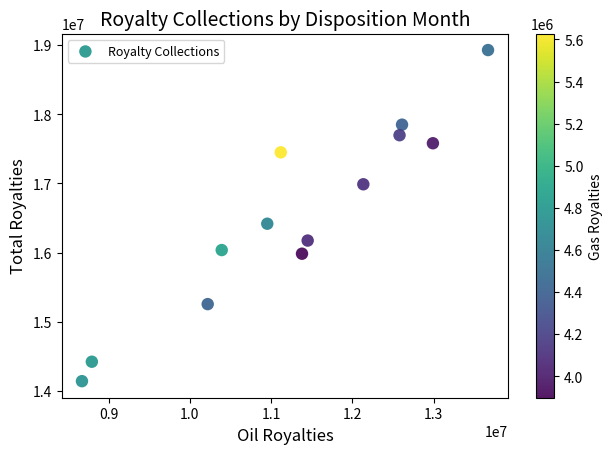

What is the range of Y values (max minus min)?

4787869.3